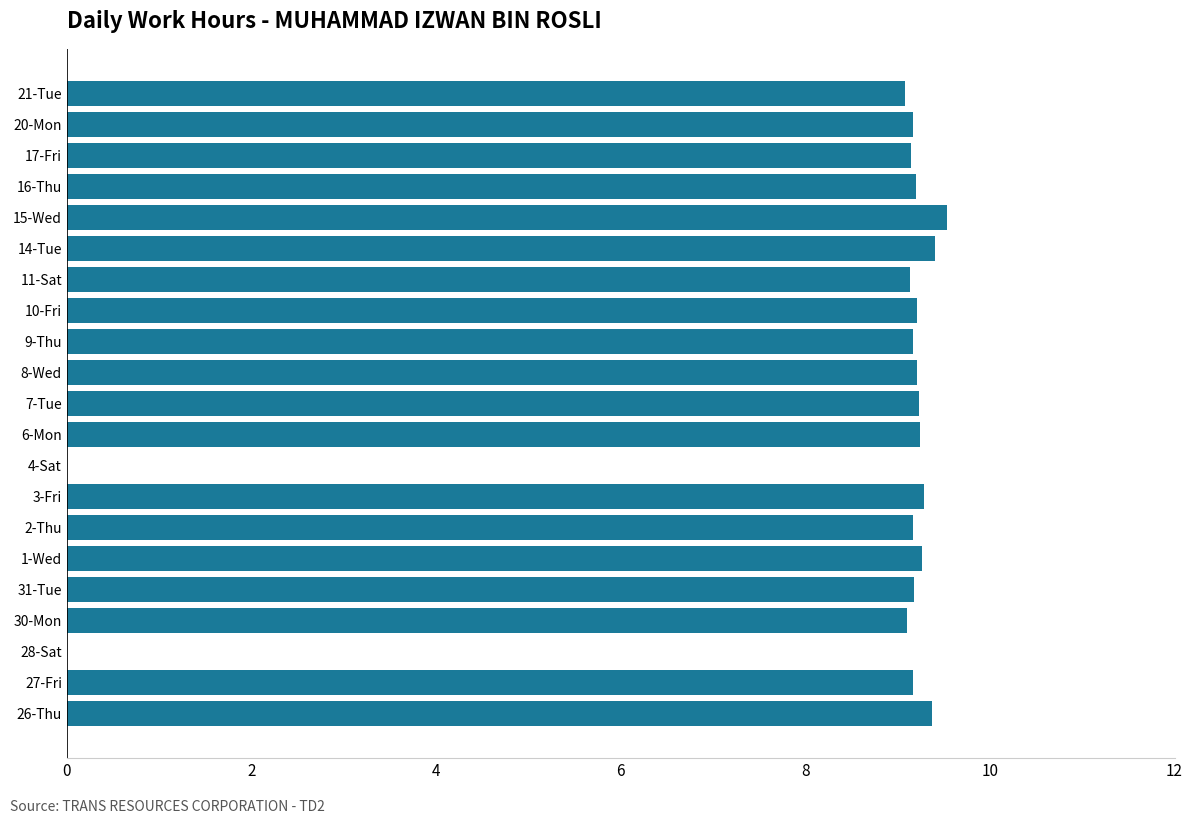

What is the ratio of the value at 14-Tue to the value at 21-Tue?

1.0